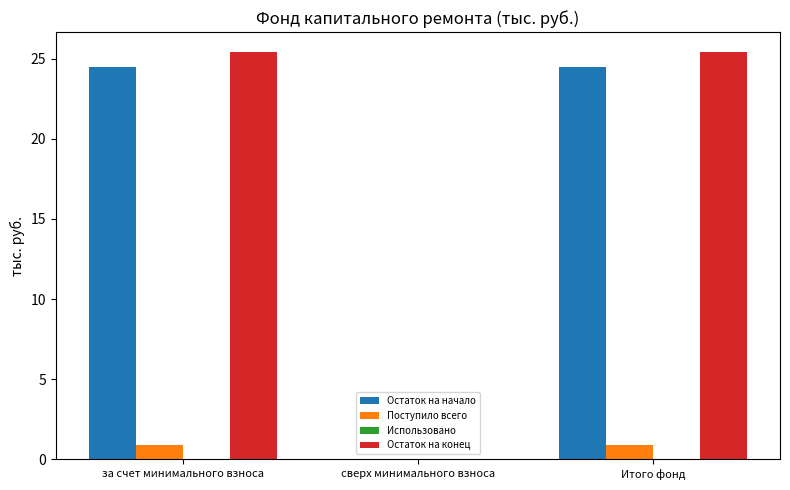

Is it true that Остаток на начало equals 24.5 at за счет минимального взноса?

True